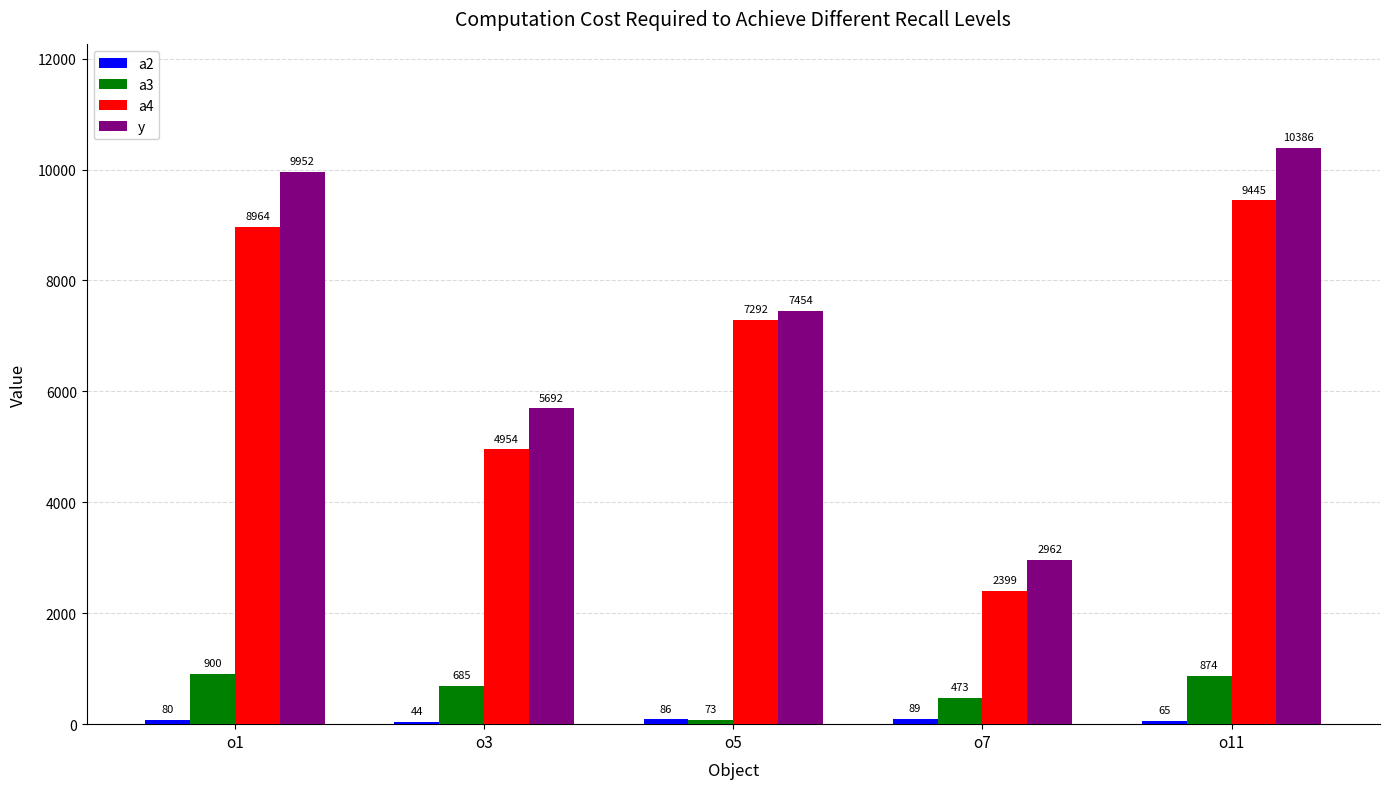

What is the difference between the highest and lowest values at o1?

9872